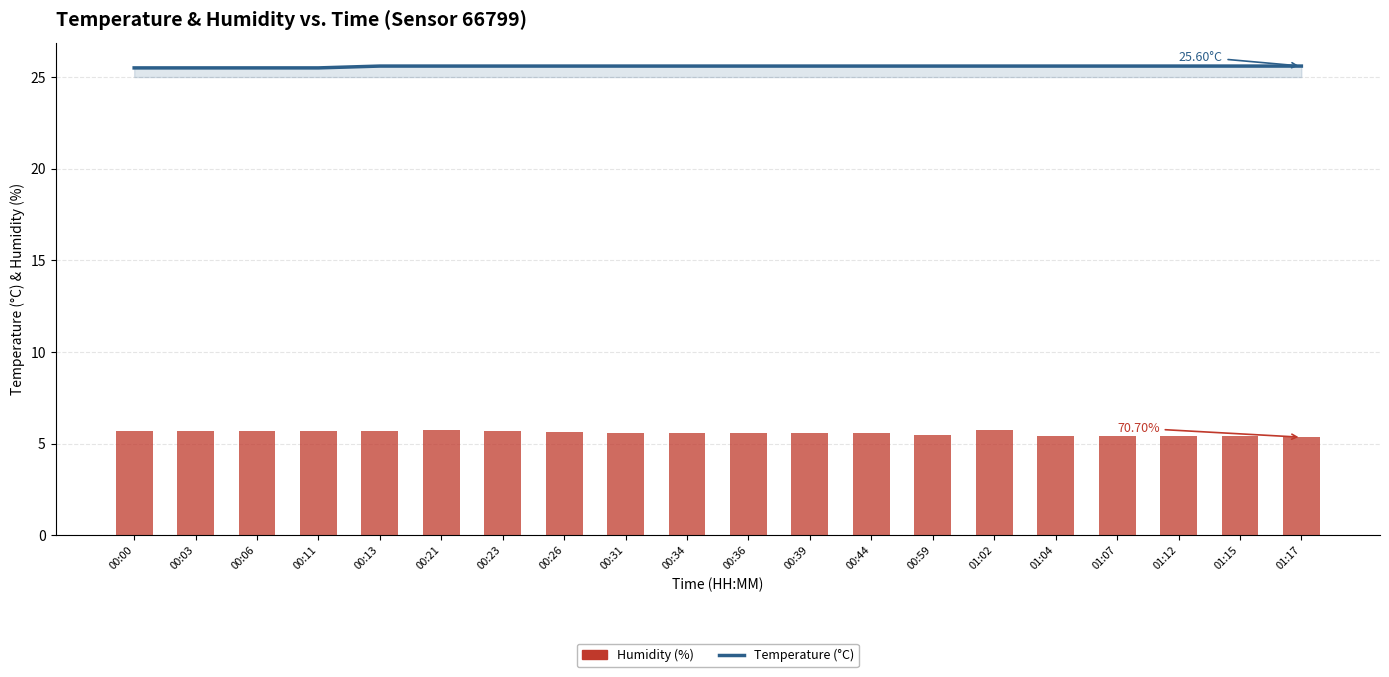

Reading left to right, extract all data points from this chart.

Temperature (°C): 00:00=25.5	00:03=25.5	00:06=25.5	00:11=25.5	00:13=25.6	00:21=25.6	00:23=25.6	00:26=25.6	00:31=25.6	00:34=25.6	00:36=25.6	00:39=25.6	00:44=25.6	00:59=25.6	01:02=25.6	01:04=25.6	01:07=25.6	01:12=25.6	01:15=25.6	01:17=25.6
Humidity (%): 00:00=5.7	00:03=5.7	00:06=5.7	00:11=5.7	00:13=5.7	00:21=5.8	00:23=5.7	00:26=5.6	00:31=5.6	00:34=5.6	00:36=5.6	00:39=5.6	00:44=5.6	00:59=5.5	01:02=5.8	01:04=5.4	01:07=5.4	01:12=5.4	01:15=5.4	01:17=5.4